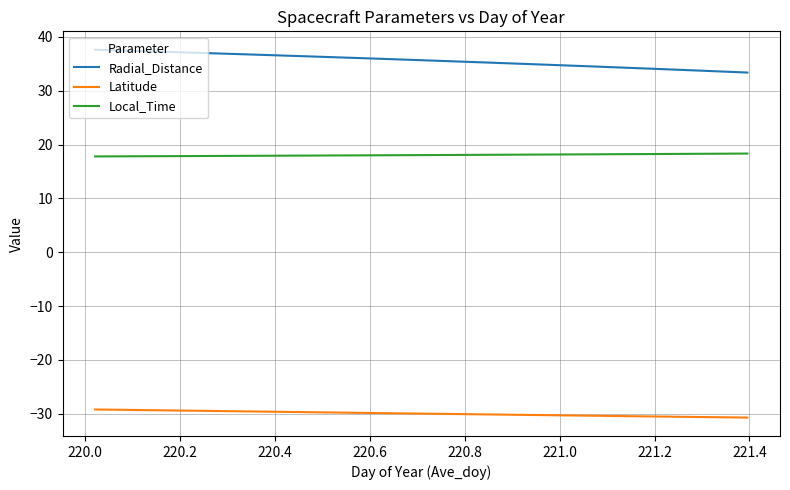

List the series in order of their overall mean, highest first.

Radial_Distance, Local_Time, Latitude